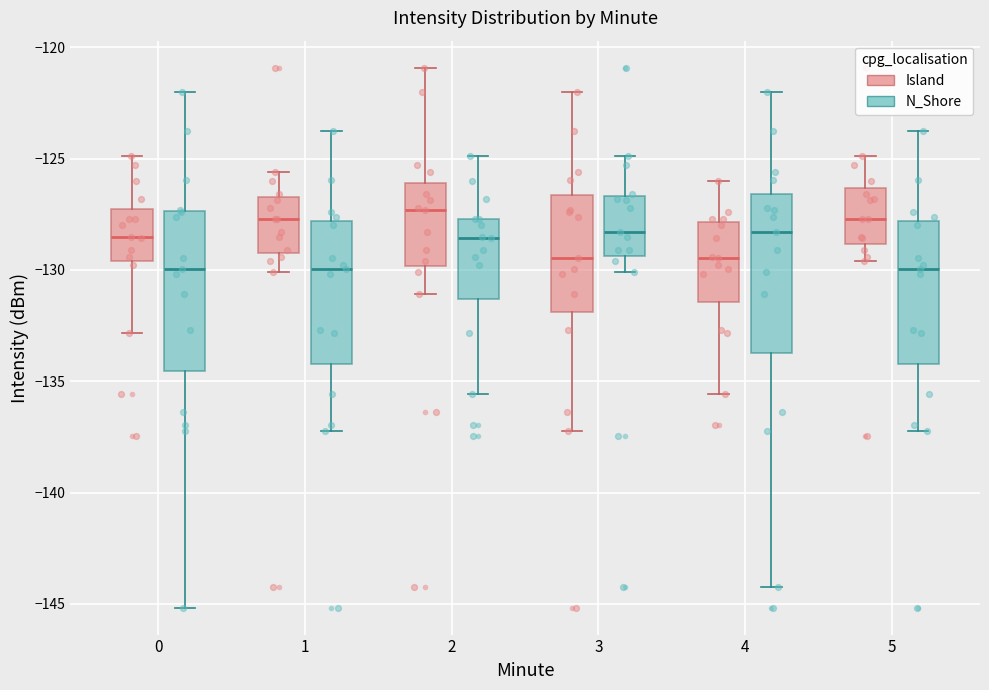

Reading left to right, read every box against the y-axis: the position of its median line, the range the box covers, and the ends of its whiskers. The values are not printed on the chart, so give them approximately, as read against the axis.

0 (Island): median -128.5, box -129.5 to -127.5, whiskers -133.0 to -125.0
0 (N_Shore): median -130.0, box -134.5 to -127.5, whiskers -145.0 to -122.0
1 (Island): median -127.5, box -129.0 to -126.5, whiskers -130.0 to -125.5
1 (N_Shore): median -130.0, box -134.0 to -128.0, whiskers -137.0 to -123.5
2 (Island): median -127.5, box -130.0 to -126.0, whiskers -131.0 to -121.0
2 (N_Shore): median -128.5, box -131.5 to -127.5, whiskers -135.5 to -125.0
3 (Island): median -129.5, box -132.0 to -126.5, whiskers -137.0 to -122.0
3 (N_Shore): median -128.5, box -129.5 to -126.5, whiskers -130.0 to -125.0
4 (Island): median -129.5, box -131.5 to -128.0, whiskers -135.5 to -126.0
4 (N_Shore): median -128.5, box -133.5 to -126.5, whiskers -144.5 to -122.0
5 (Island): median -127.5, box -129.0 to -126.5, whiskers -129.5 to -125.0
5 (N_Shore): median -130.0, box -134.0 to -128.0, whiskers -137.0 to -123.5